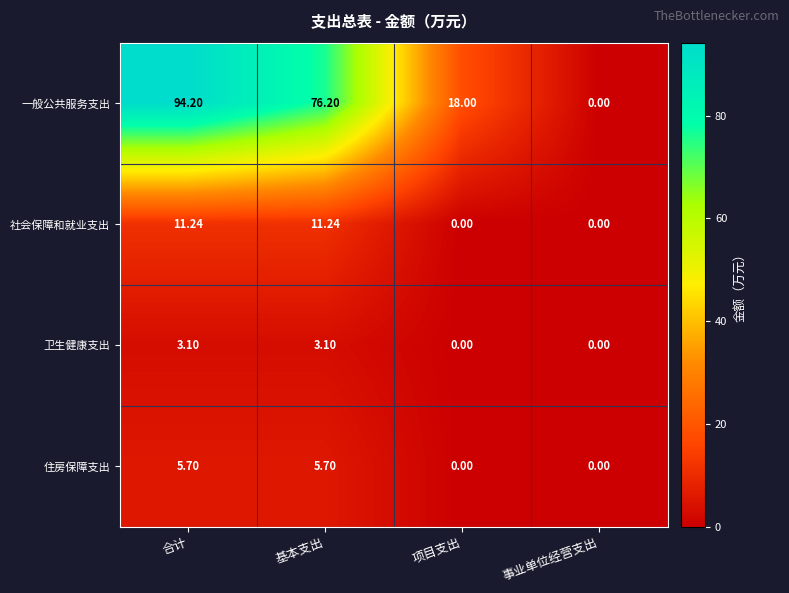

Which series changed the most between 合计 and 基本支出?

一般公共服务支出